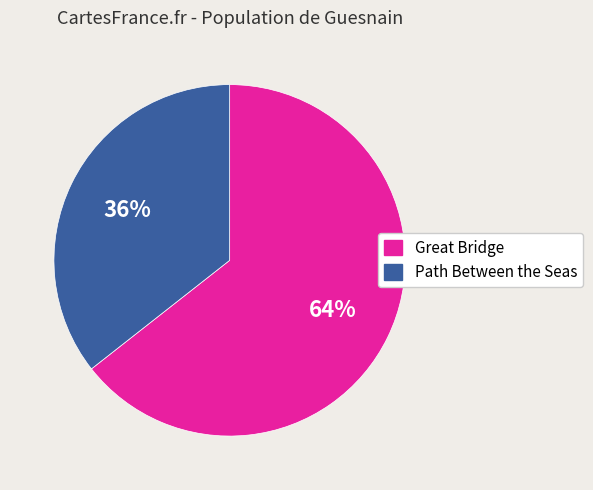

Count the number of slices in the pie.

2